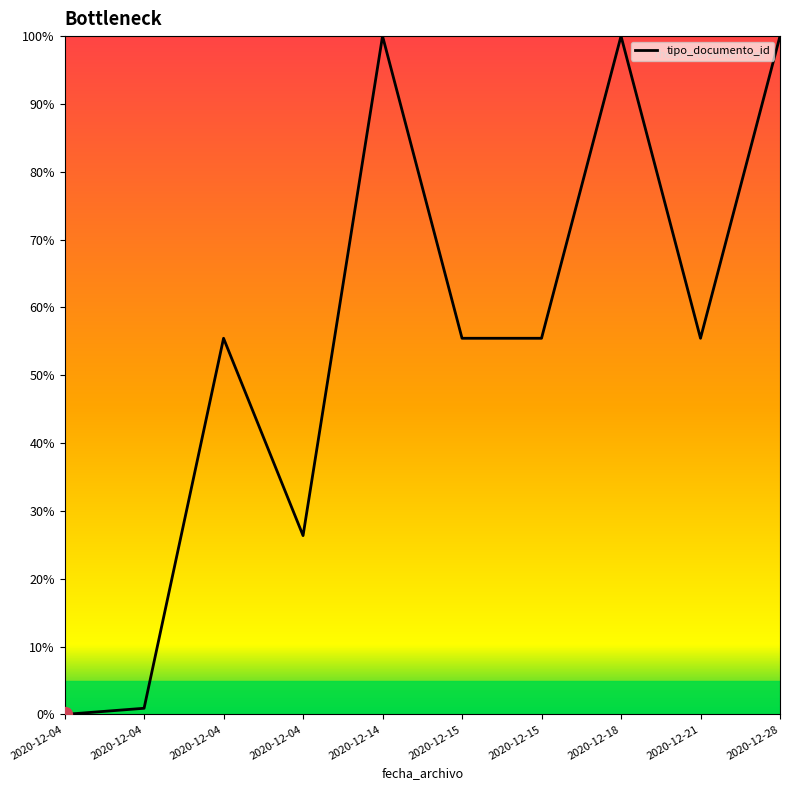

True or false: the data shows 55.5 at 2020-12-21.

True